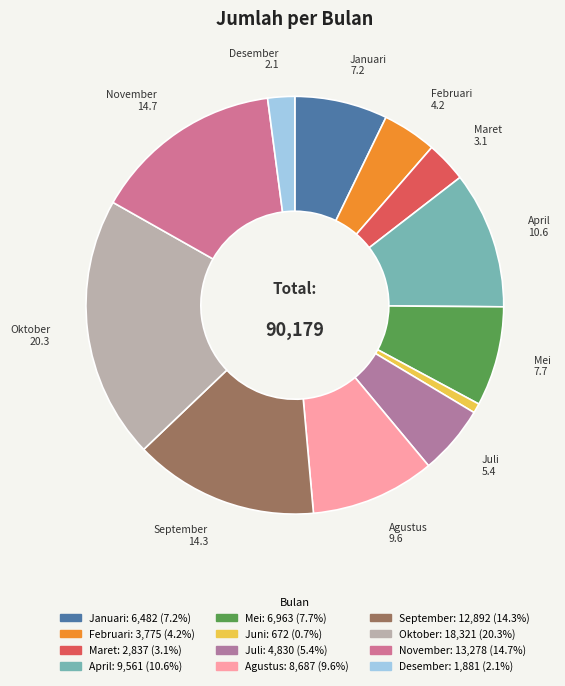

What percentage is the Maret slice, to the nearest percent?

3%